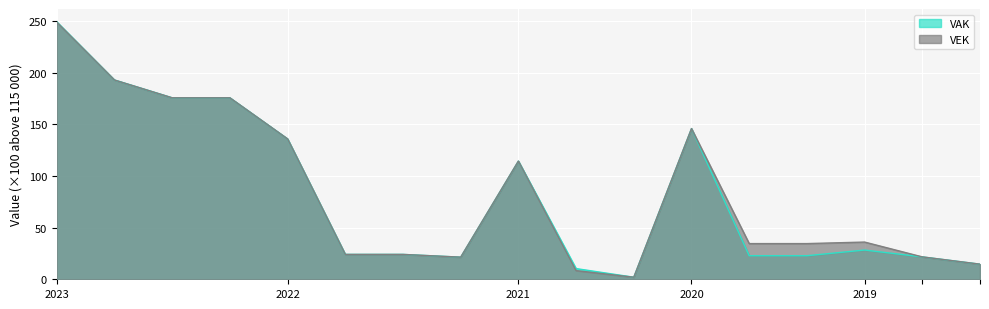

True or false: VAK has a value of 162.7 at 2021.

False